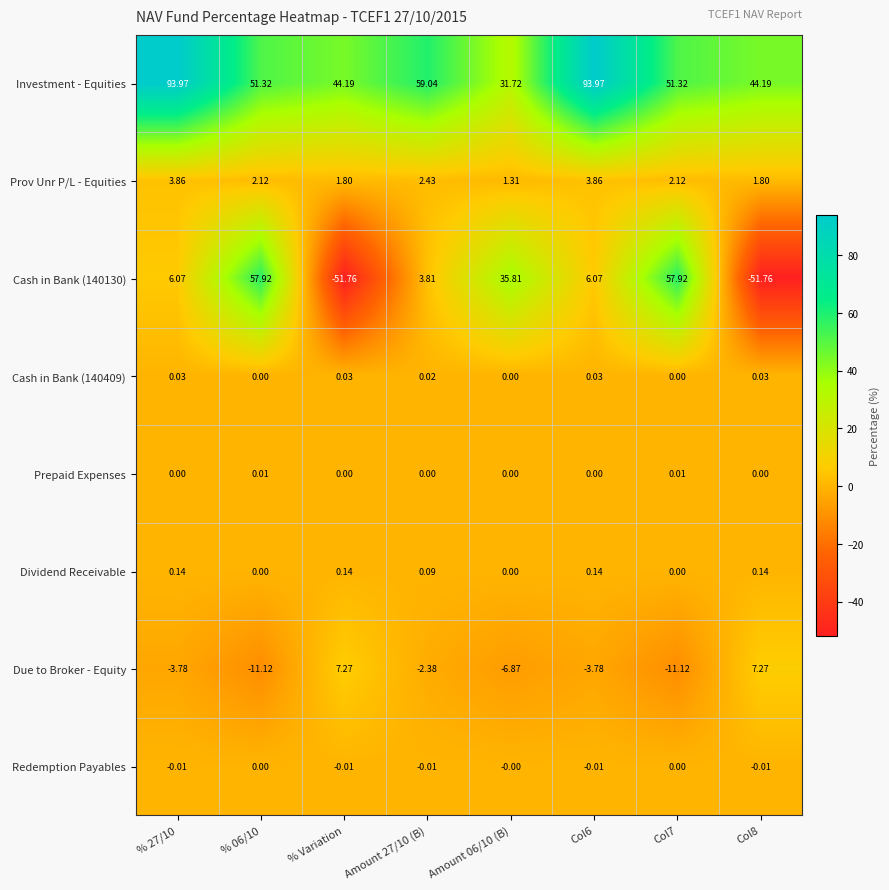

Which series has the largest total across all categories?

Investment - Equities